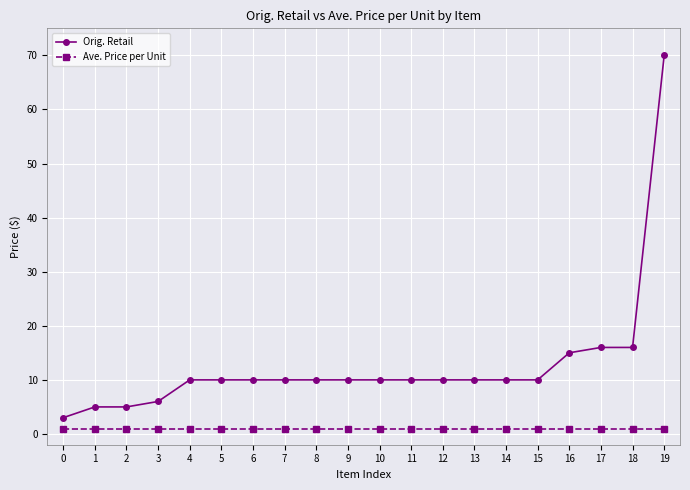

Which series has the largest range (max minus min)?

Orig. Retail